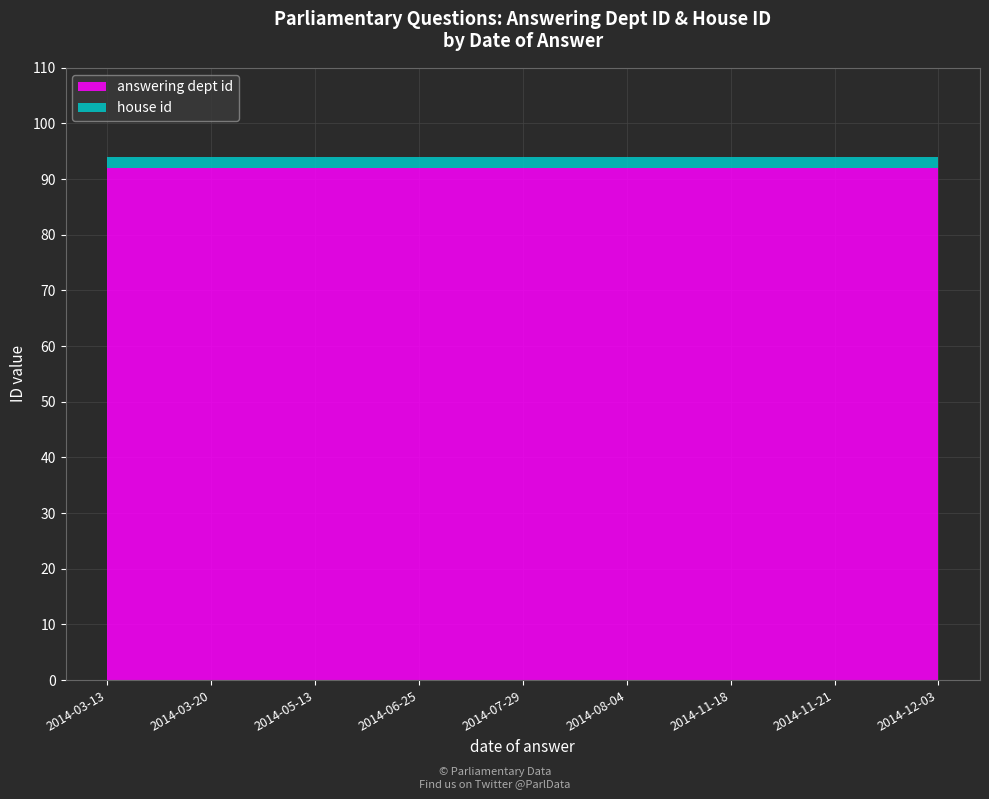

Reading left to right, what are all the values shown in this chart?

answering dept id: 92	92	92	92	92	92	92	92	92
house id: 2	2	2	2	2	2	2	2	2